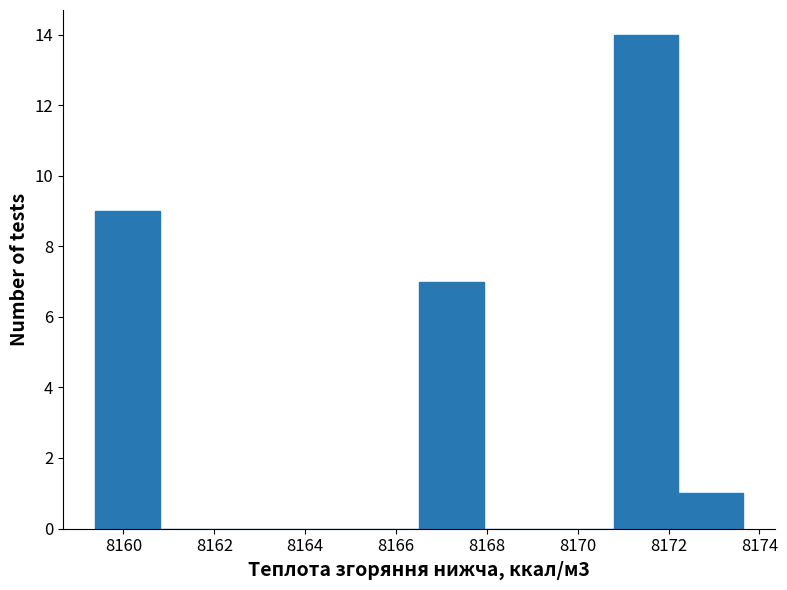

Which range on the x-axis has the tallest bar?

8170.8 to 8172.2